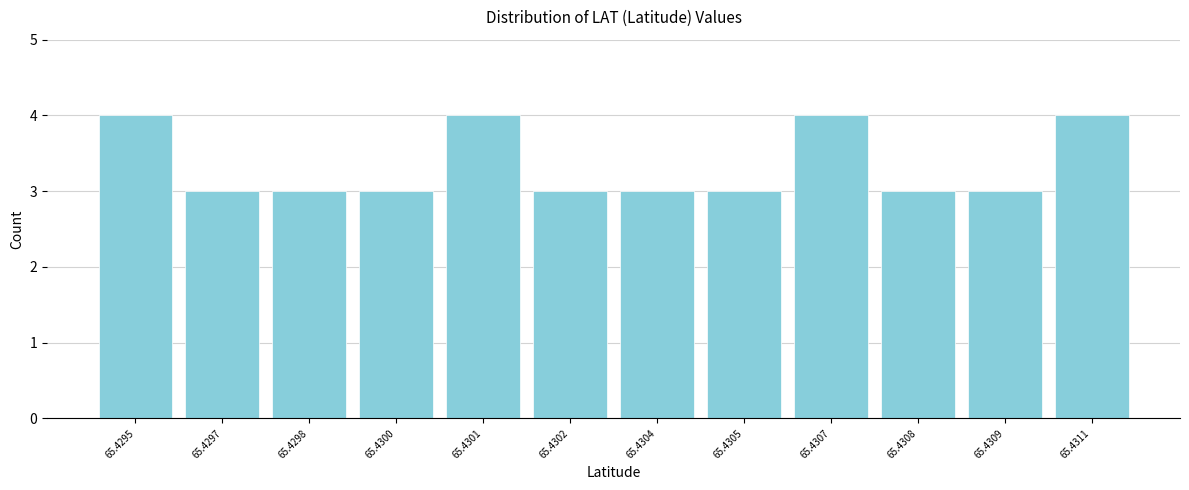

Reading right to left, what are all the values shown in this chart?

4	3	3	4	3	3	3	4	3	3	3	4